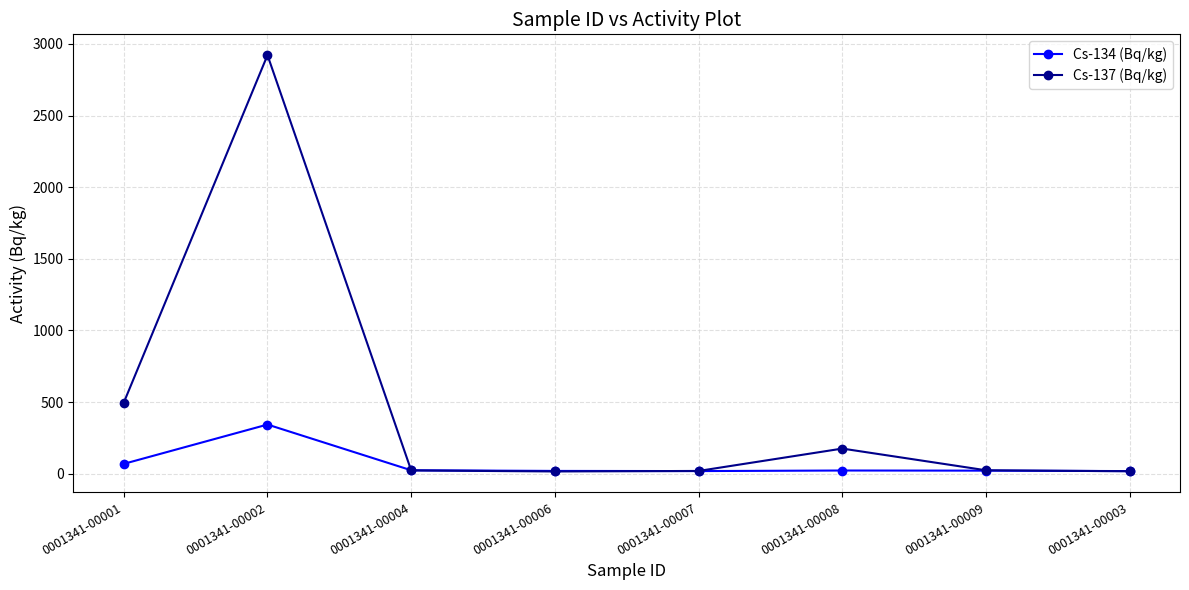

What are all the series names shown in the legend?

Cs-134 (Bq/kg), Cs-137 (Bq/kg)